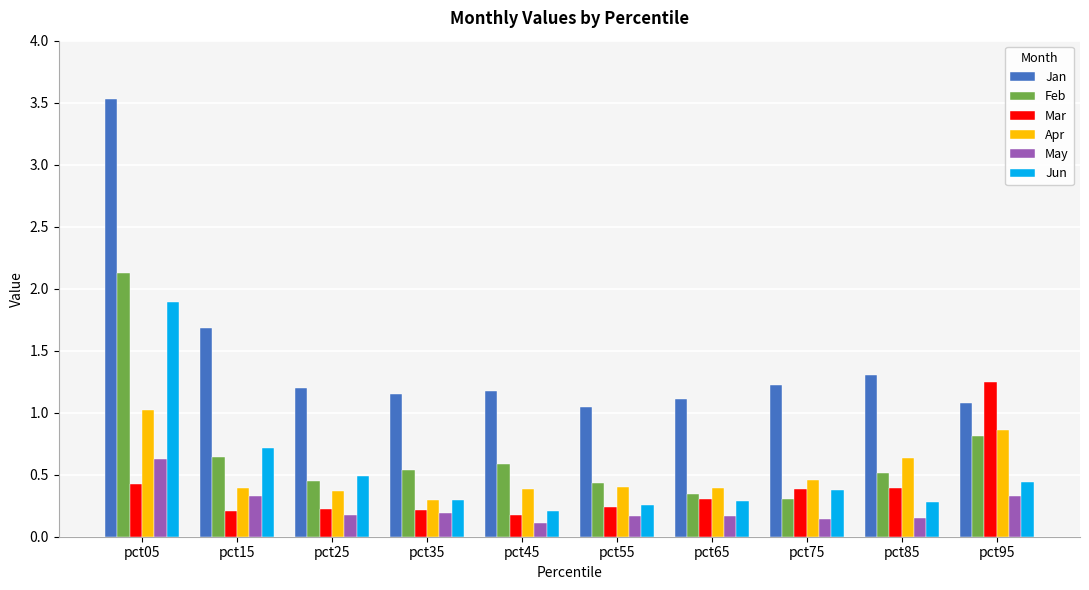

Is the value of Jun at pct15 greater than the value of Mar at pct55?

Yes